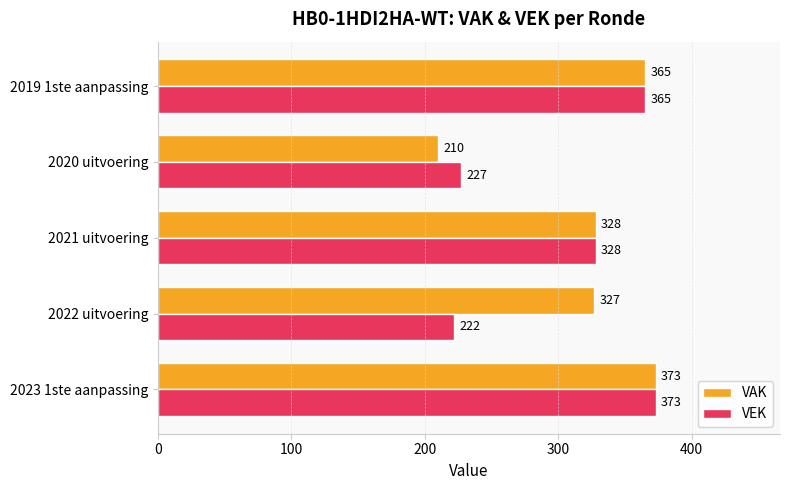

Which label corresponds to the smallest value in the chart?

2020 uitvoering